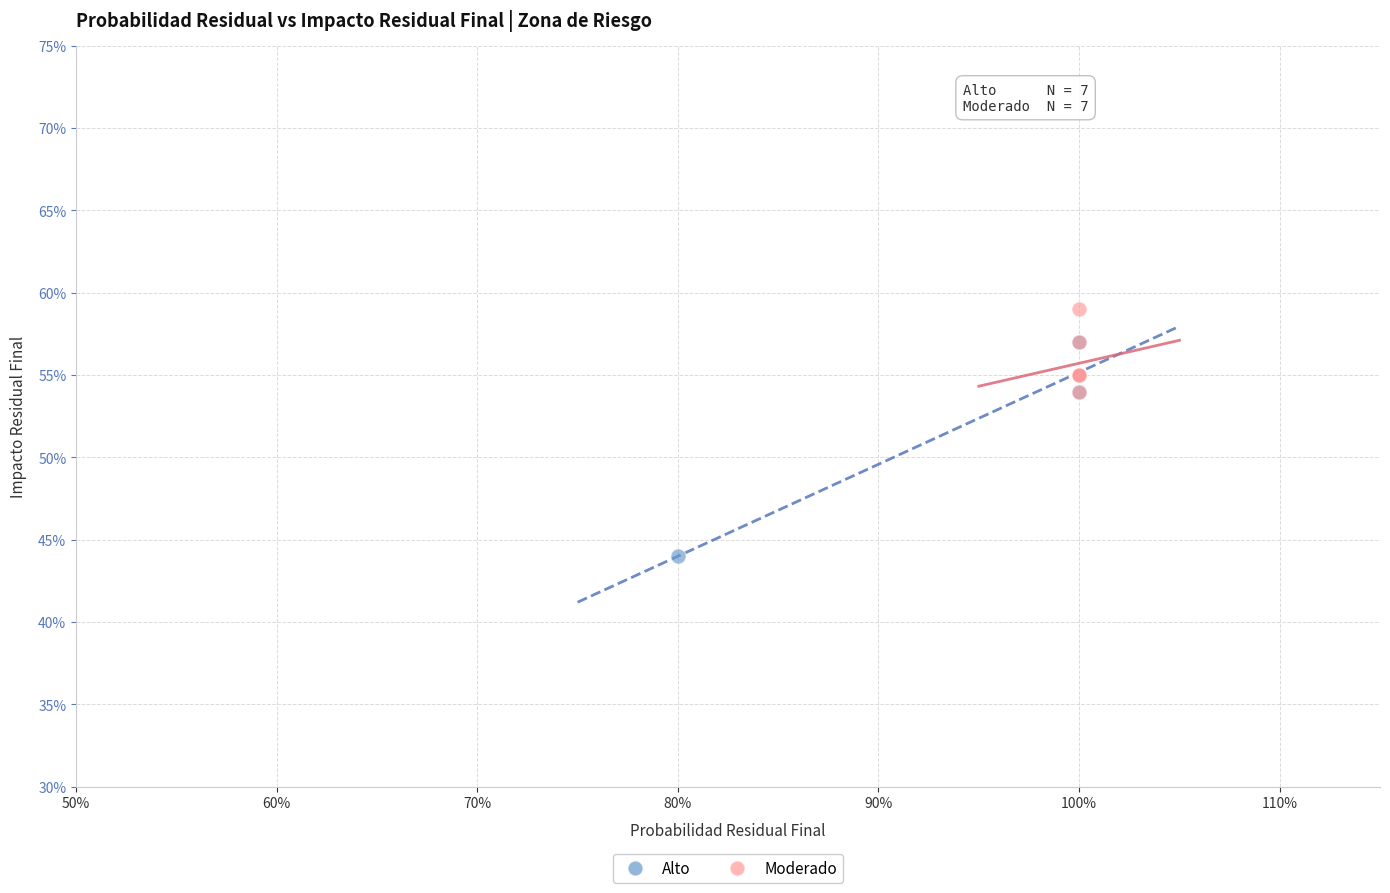

What are all the series names shown in the legend?

Alto, Moderado